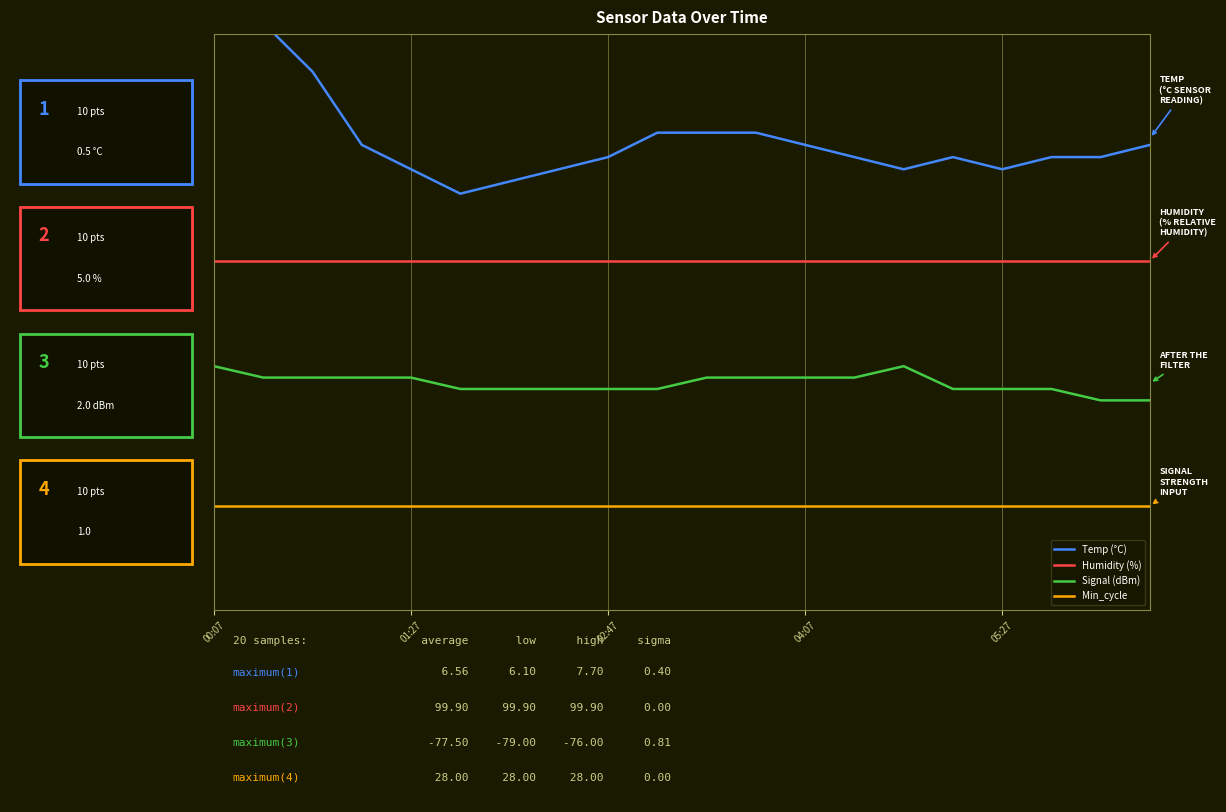

At which category is the sum across all series the highest?

00:07